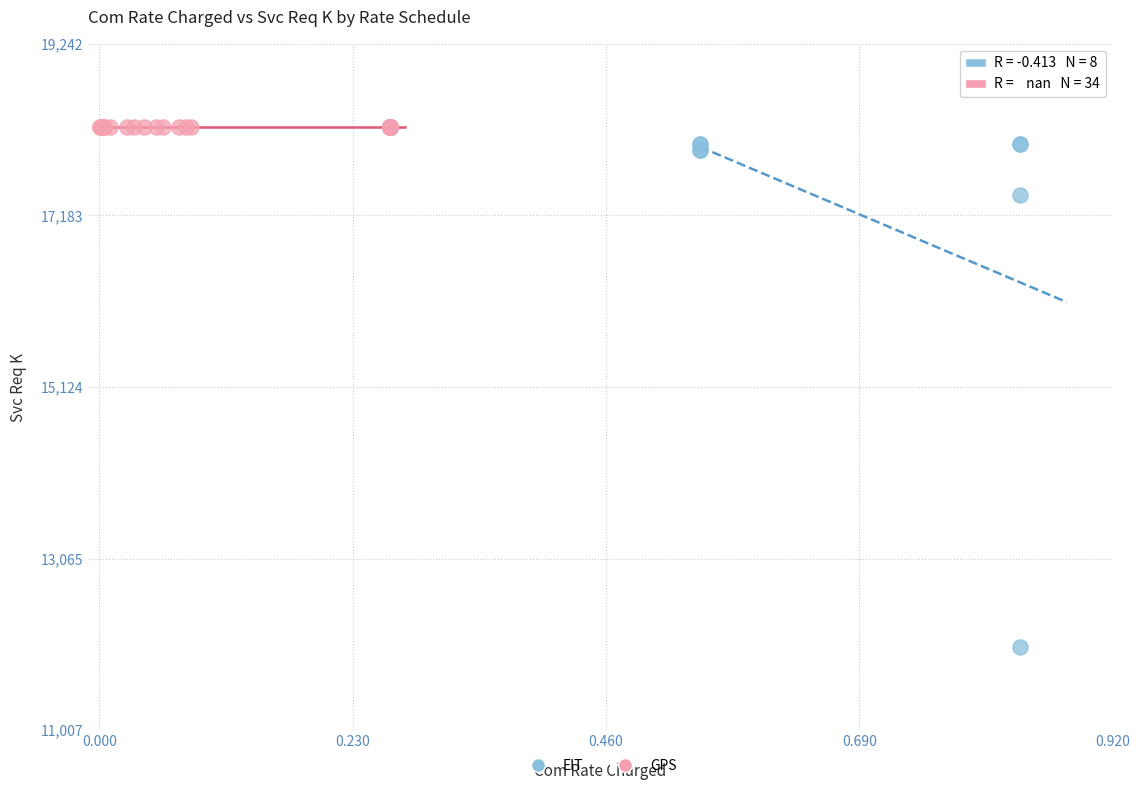

Which series reaches the minimum Y coordinate?

EIT